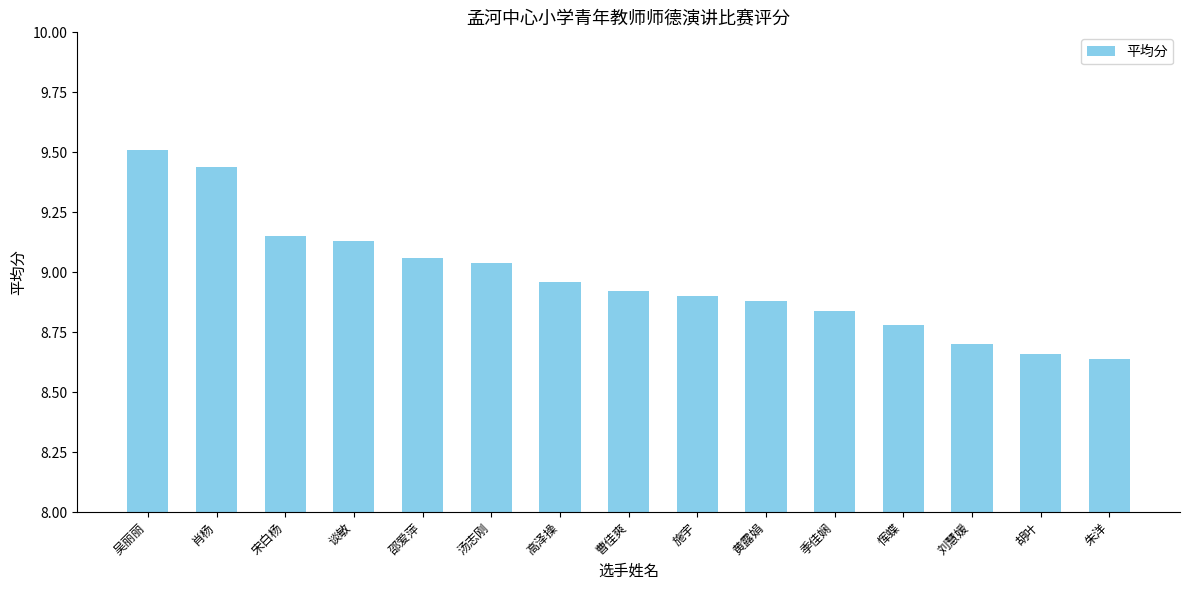

Read the value at 黄露娟.

8.9